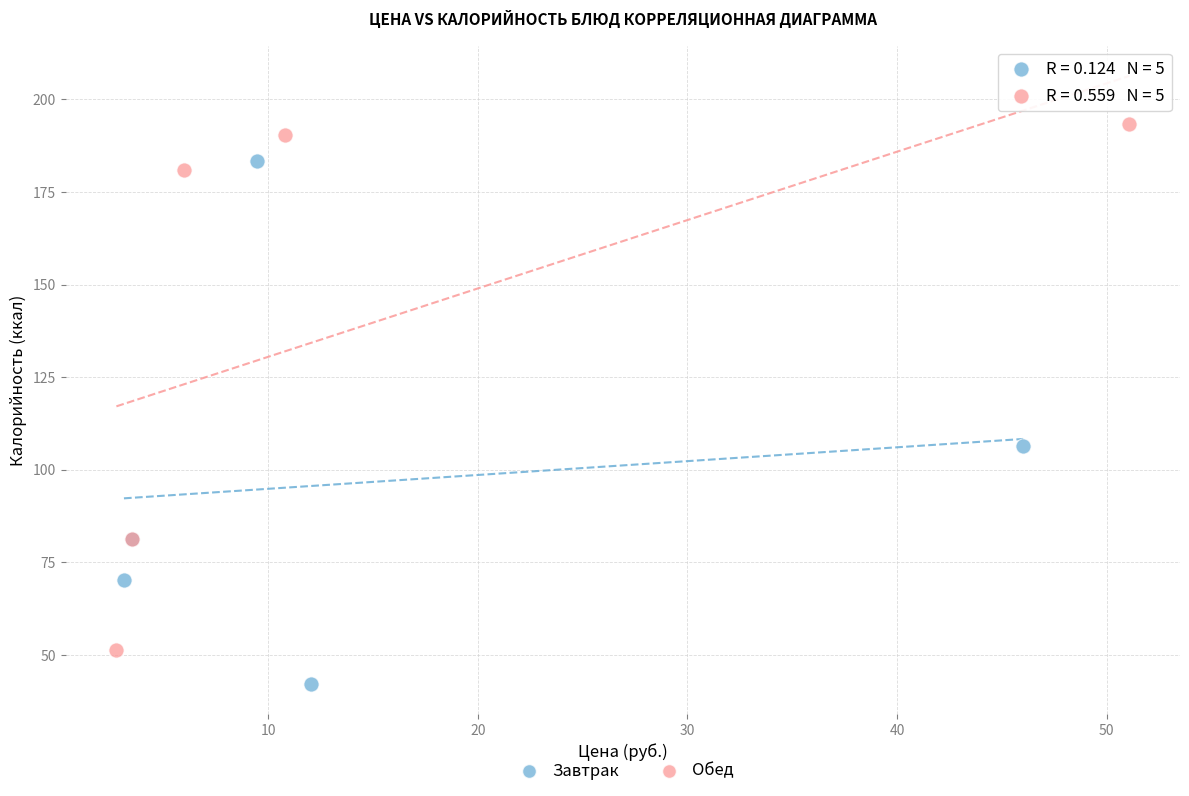

Which series contains the lowest Y value?

Завтрак